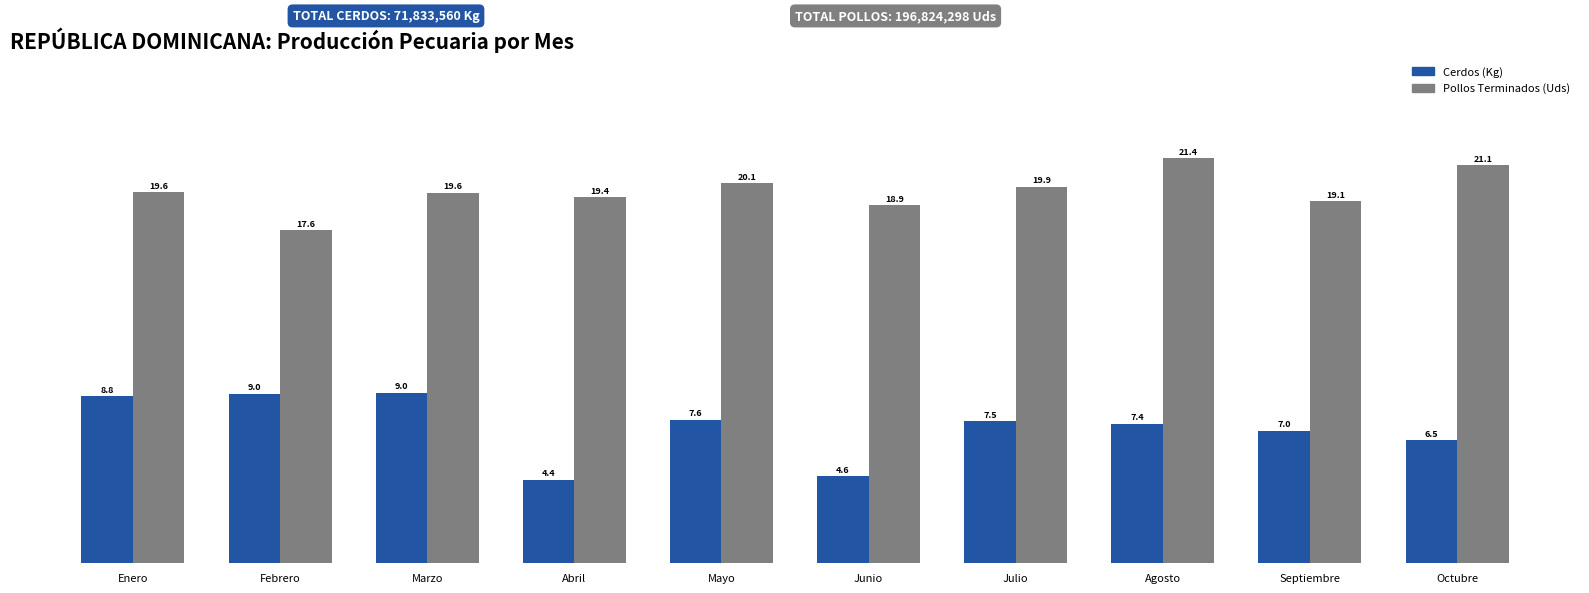

Which series has the largest total across all categories?

Pollos Terminados (Uds)